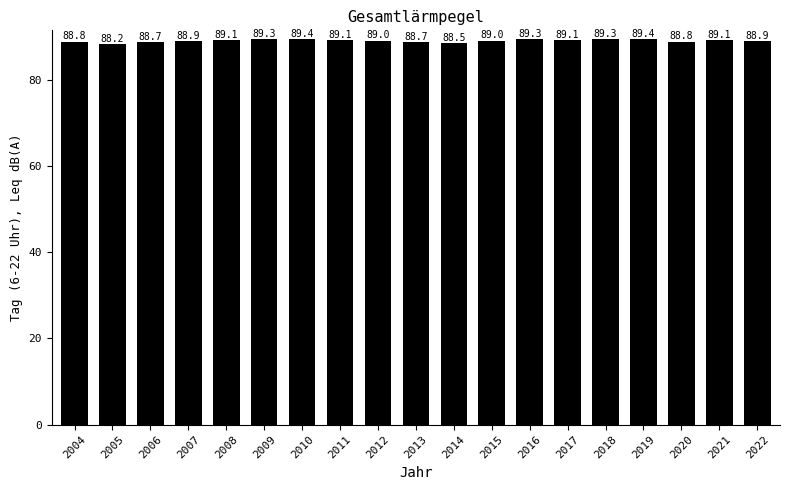

What is the value of the 6th bar from the left?

89.3